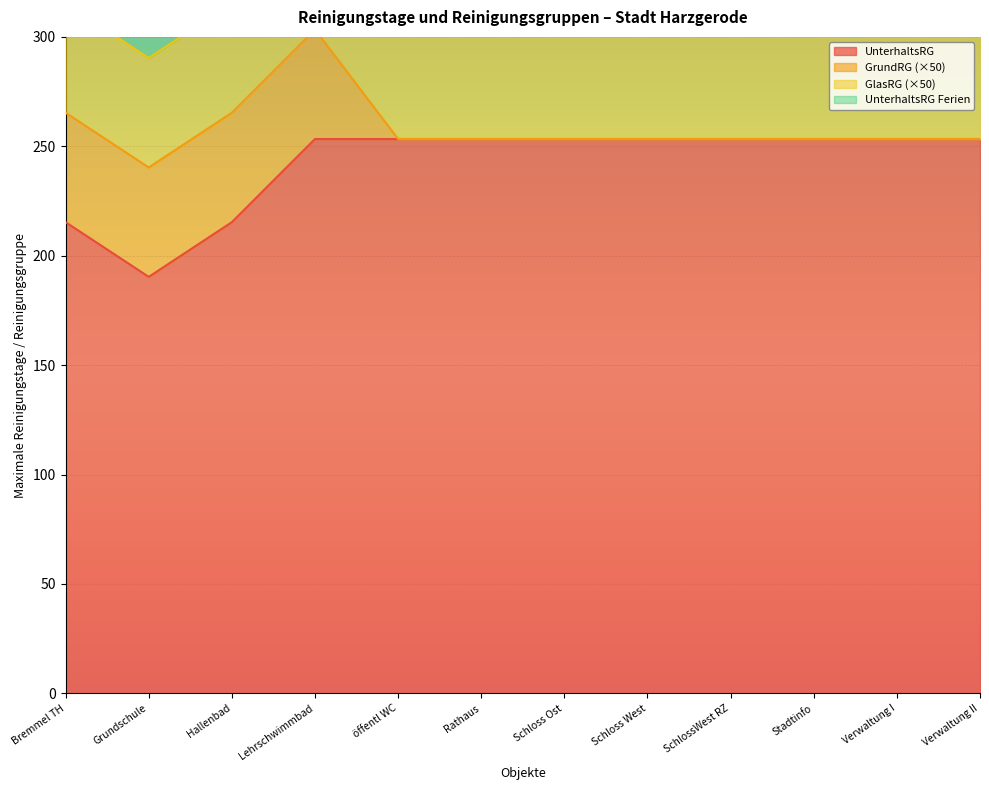

List the labels in order of UnterhaltsRG_Ferien value, smallest first.

Bremmel TH, Hallenbad, Lehrschwimmbad, öffentl WC, Rathaus, Schloss West, SchlossWest RZ, Stadtinfo, Verwaltung I, Verwaltung II, Schloss Ost, Grundschule